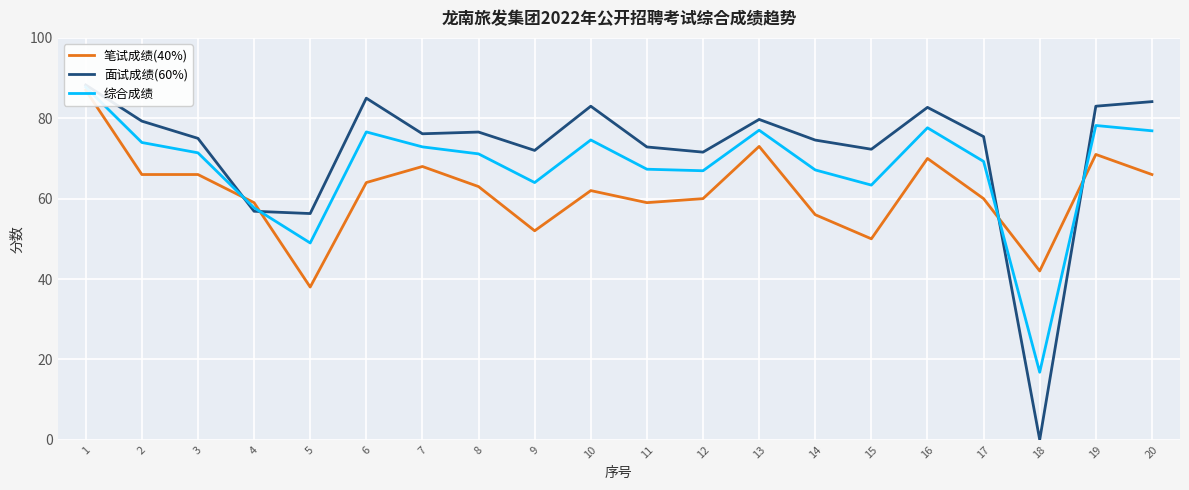

What are all the series names shown in the legend?

笔试成绩(40%), 面试成绩(60%), 综合成绩